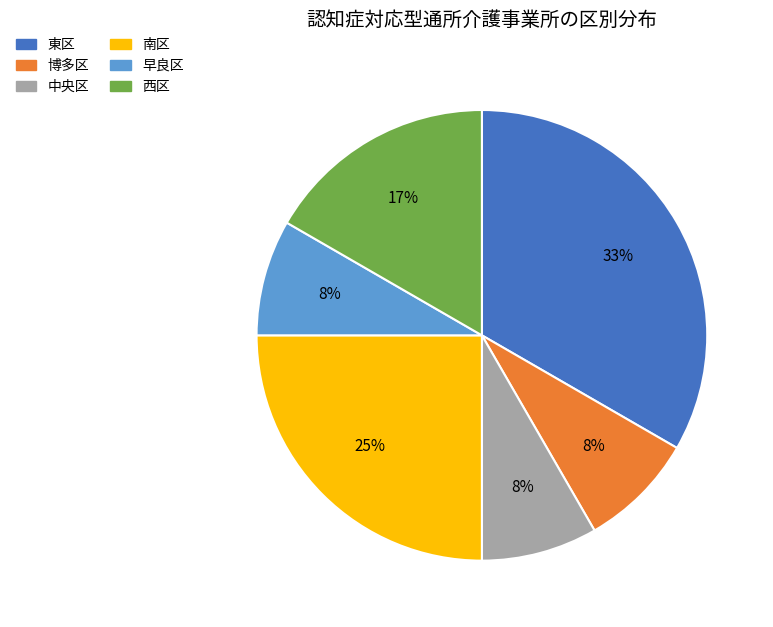

The 西区 slice represents 28% of the pie. True or false?

False